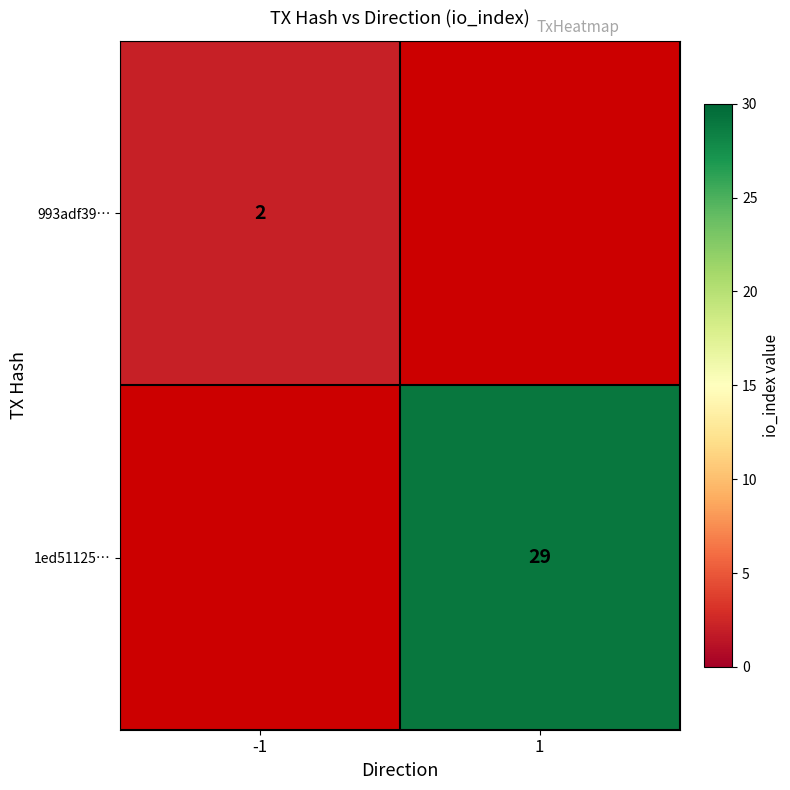

The 993adf39… series shows 3 at -1. True or false?

False